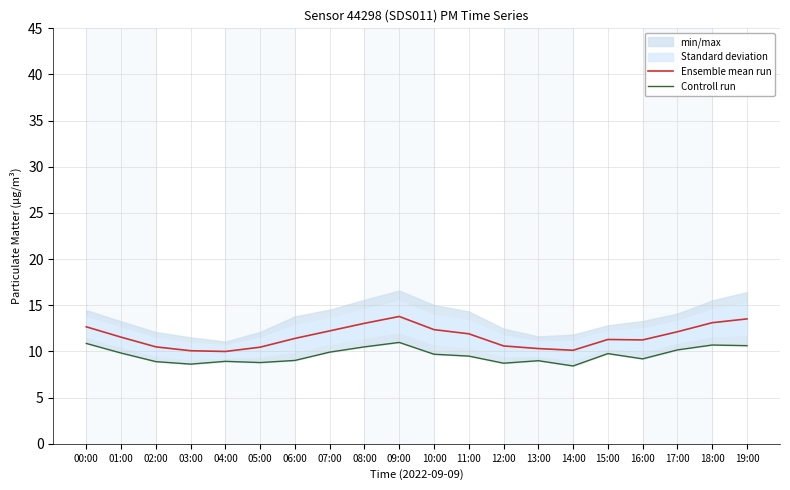

What is the difference between the second highest and second lowest values in the Controll run series?

2.2